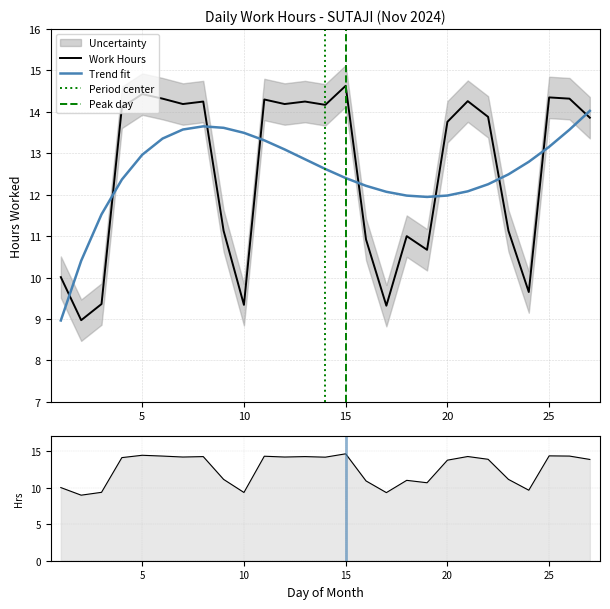

What is the smallest value displayed?

9.0